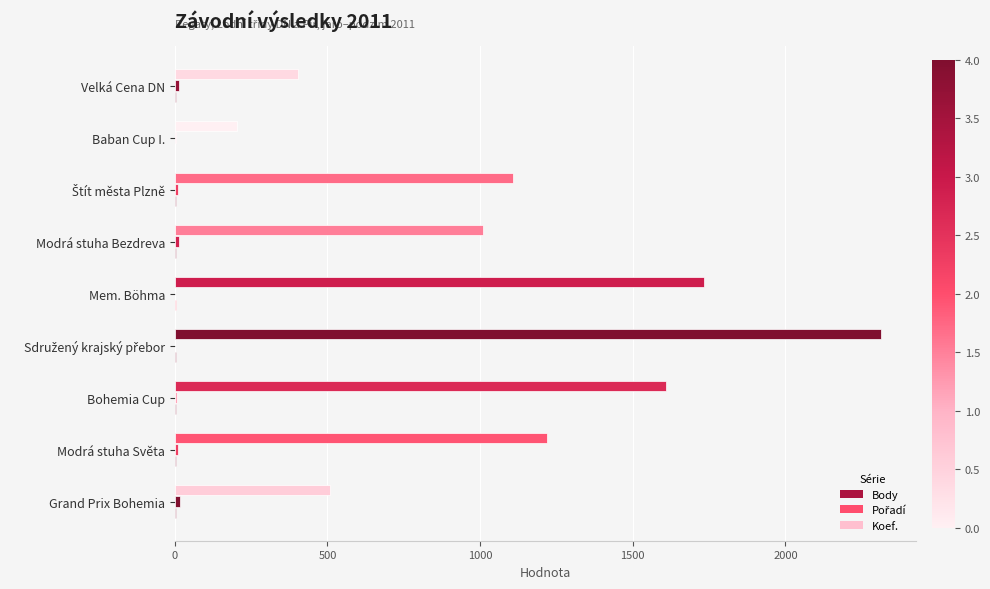

What is the sum of all Body values?

10106